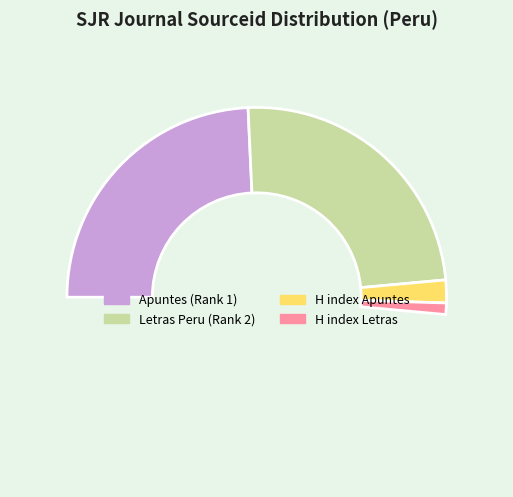

Does any single category account for the majority?

No